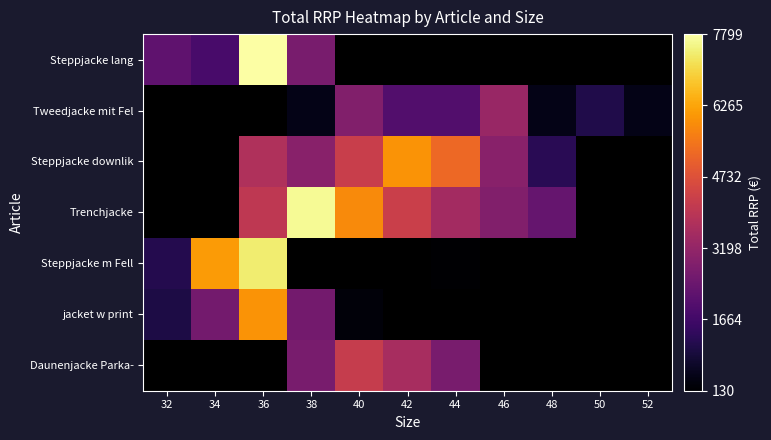

Between 32 and 36, which series saw the biggest shift?

Steppjacke m Fell